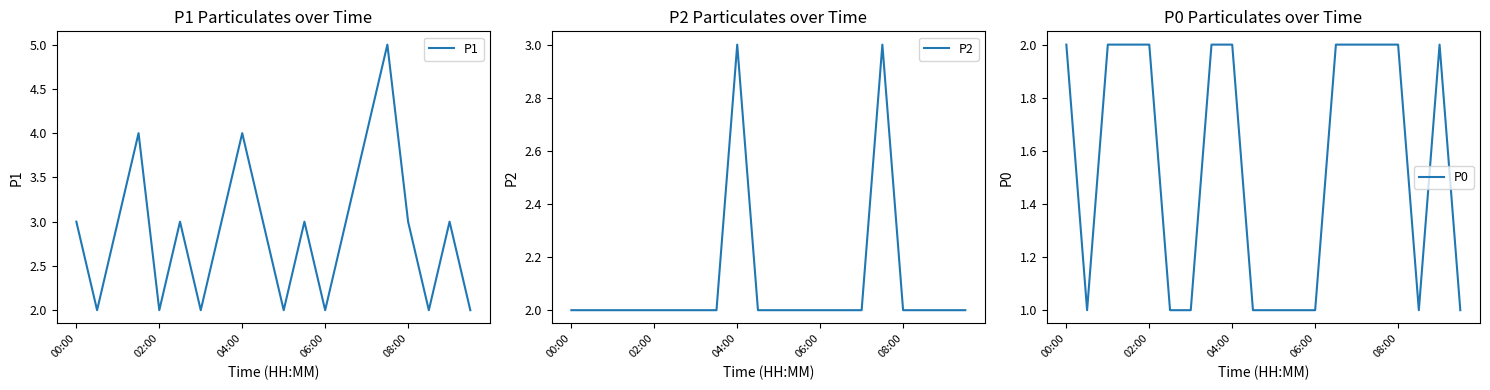

What is the label of the 20th point from the right?

00:00